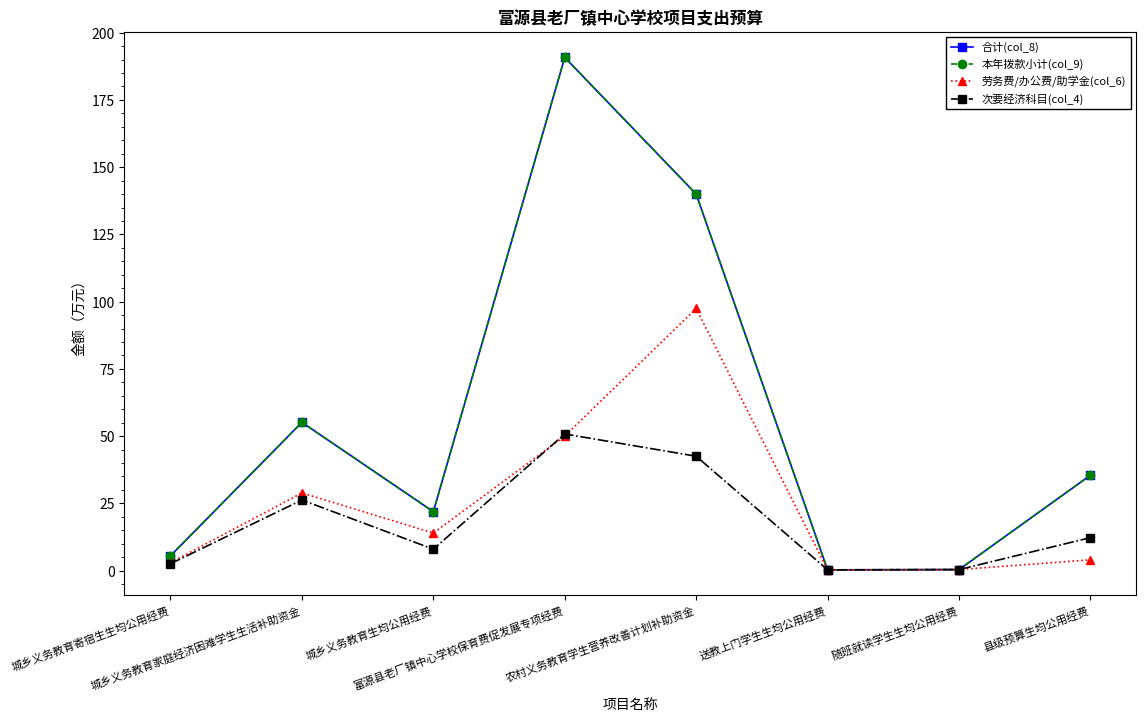

What is the difference between the maximum and minimum values in the 合计(col_8) series?

190.5